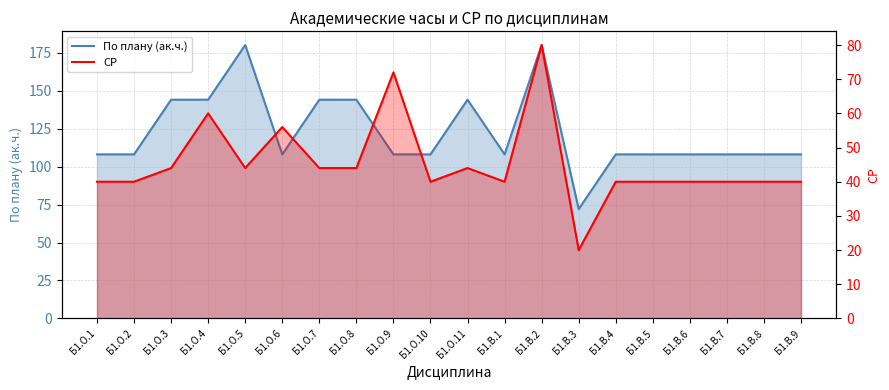

Reading right to left, what are all the values shown in this chart?

По плану (ак.ч.): Б1.В.9=108	Б1.В.8=108	Б1.В.7=108	Б1.В.6=108	Б1.В.5=108	Б1.В.4=108	Б1.В.3=72	Б1.В.2=180	Б1.В.1=108	Б1.О.11=144	Б1.О.10=108	Б1.О.9=108	Б1.О.8=144	Б1.О.7=144	Б1.О.6=108	Б1.О.5=180	Б1.О.4=144	Б1.О.3=144	Б1.О.2=108	Б1.О.1=108
СР: Б1.В.9=40	Б1.В.8=40	Б1.В.7=40	Б1.В.6=40	Б1.В.5=40	Б1.В.4=40	Б1.В.3=20	Б1.В.2=80	Б1.В.1=40	Б1.О.11=44	Б1.О.10=40	Б1.О.9=72	Б1.О.8=44	Б1.О.7=44	Б1.О.6=56	Б1.О.5=44	Б1.О.4=60	Б1.О.3=44	Б1.О.2=40	Б1.О.1=40